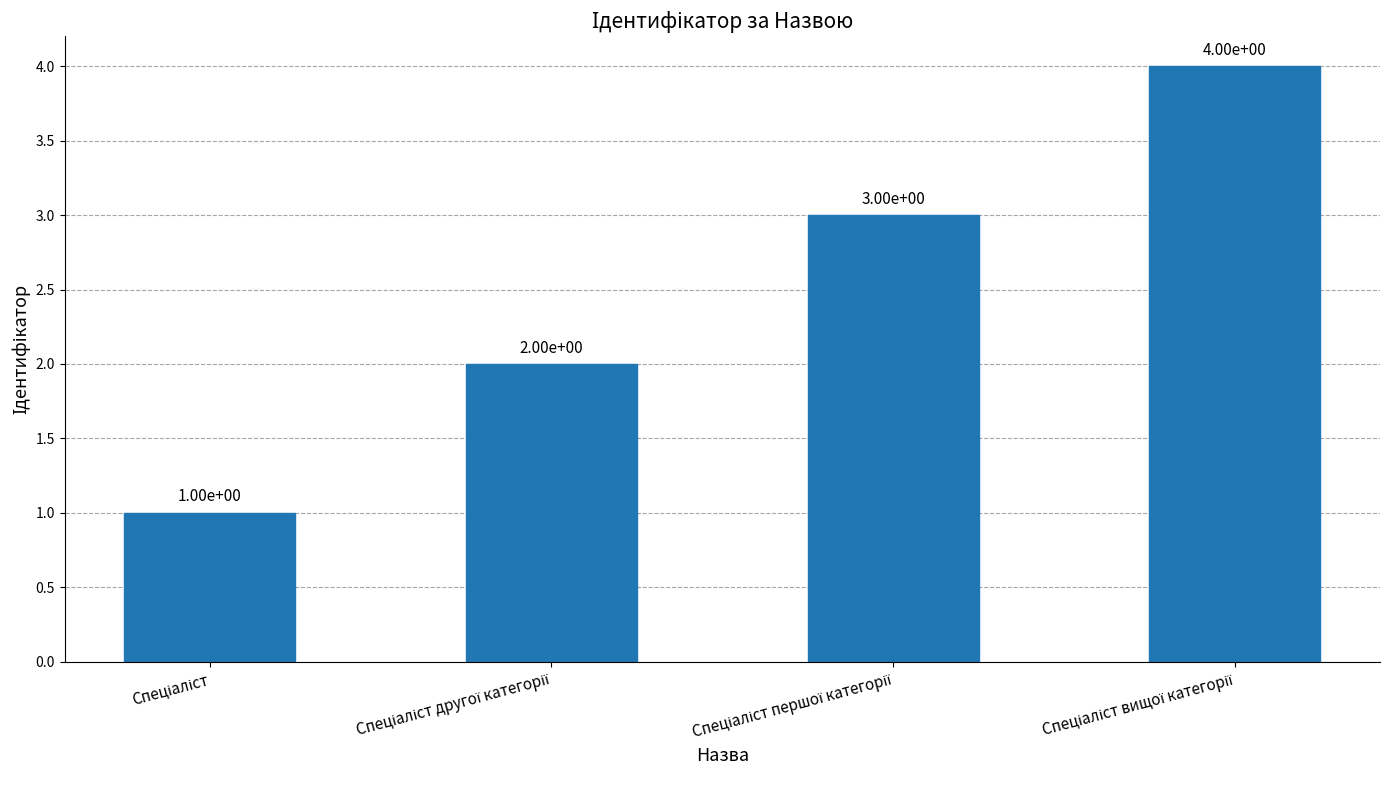

What is the sum of all values?

10